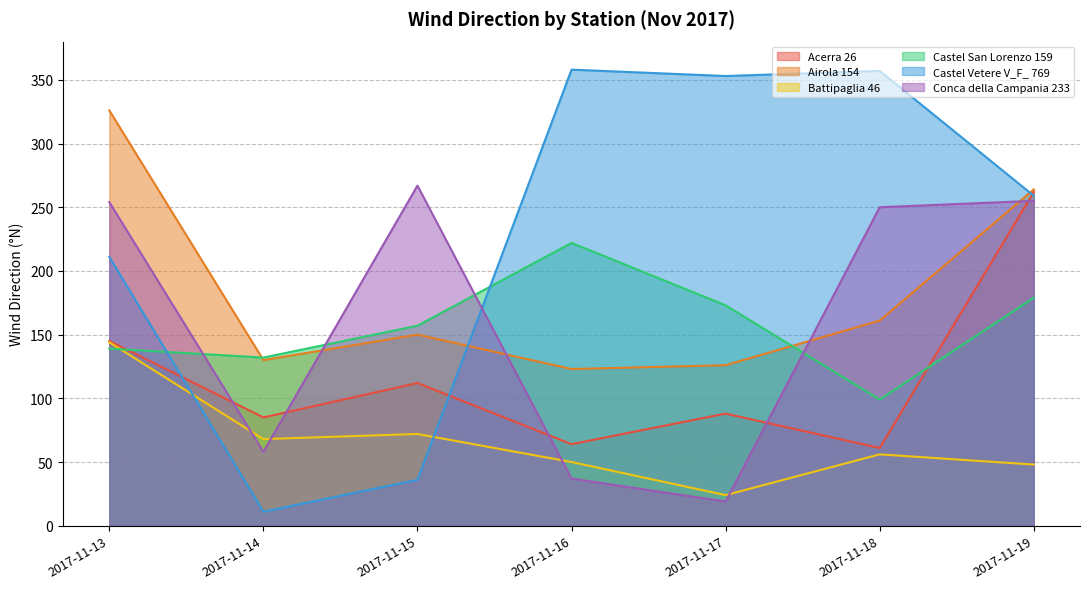

What is the average value of the Conca della Campania 233 series?

163